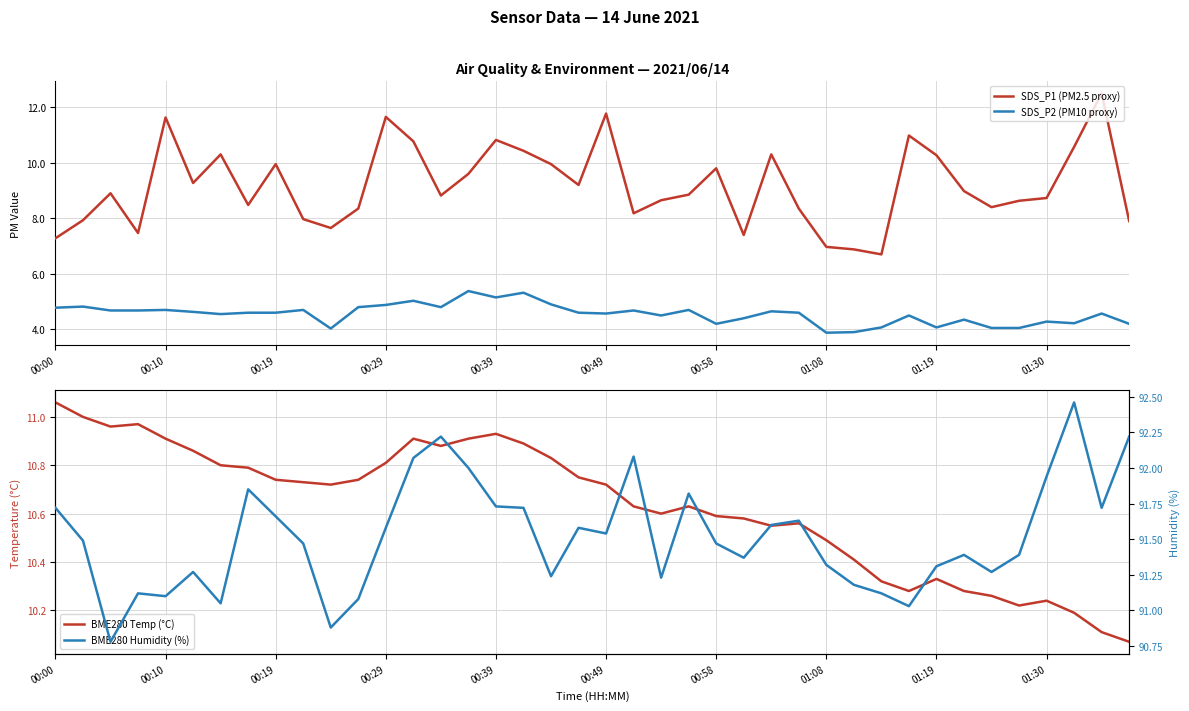

Between 33 and 23, which is larger?

33